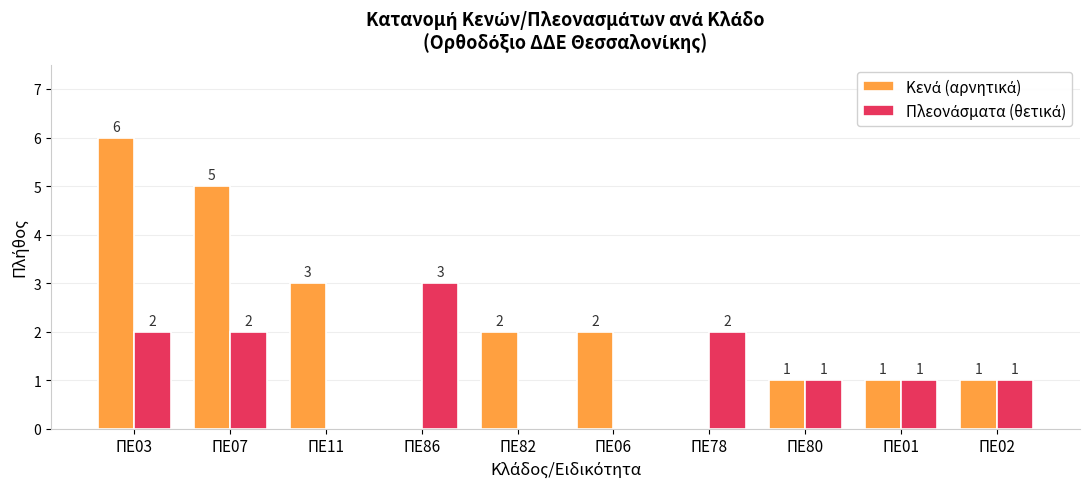

At which category is the sum across all series the highest?

ΠΕ03